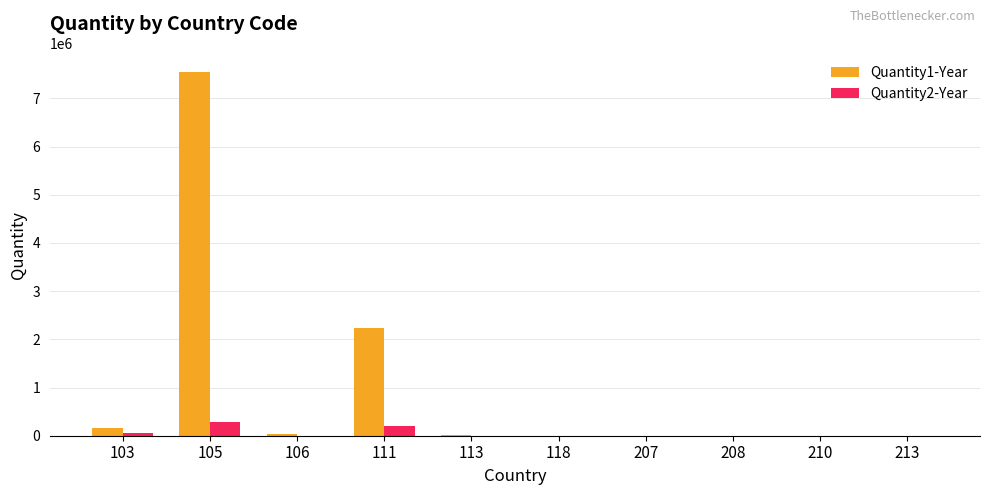

What is the sum of the Quantity2-Year values at 207 and 106?

3345